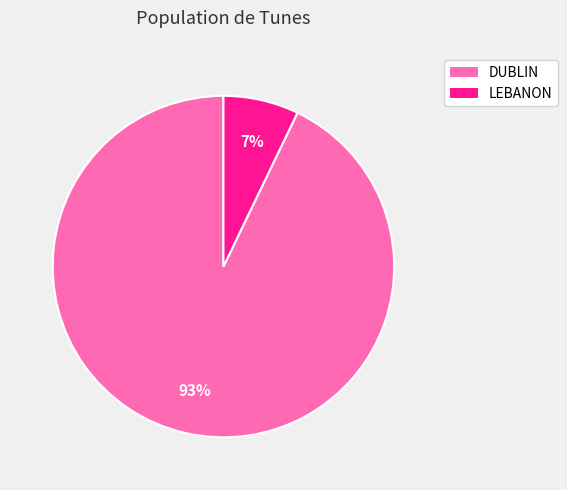

How many segments does this pie chart have?

2